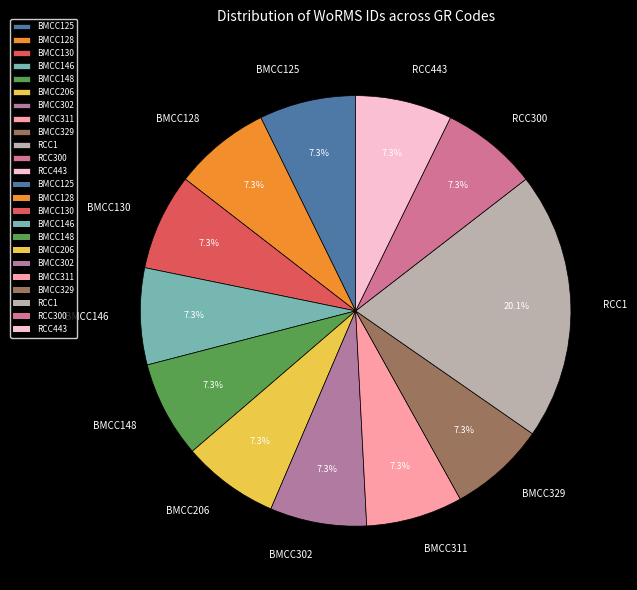

The BMCC146 slice represents 1% of the pie. True or false?

False